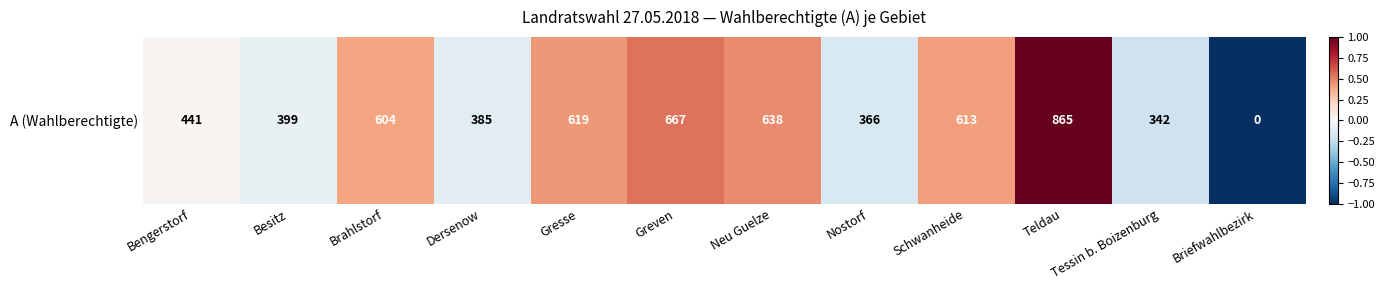

True or false: the data shows 0.4 at Greven.

False